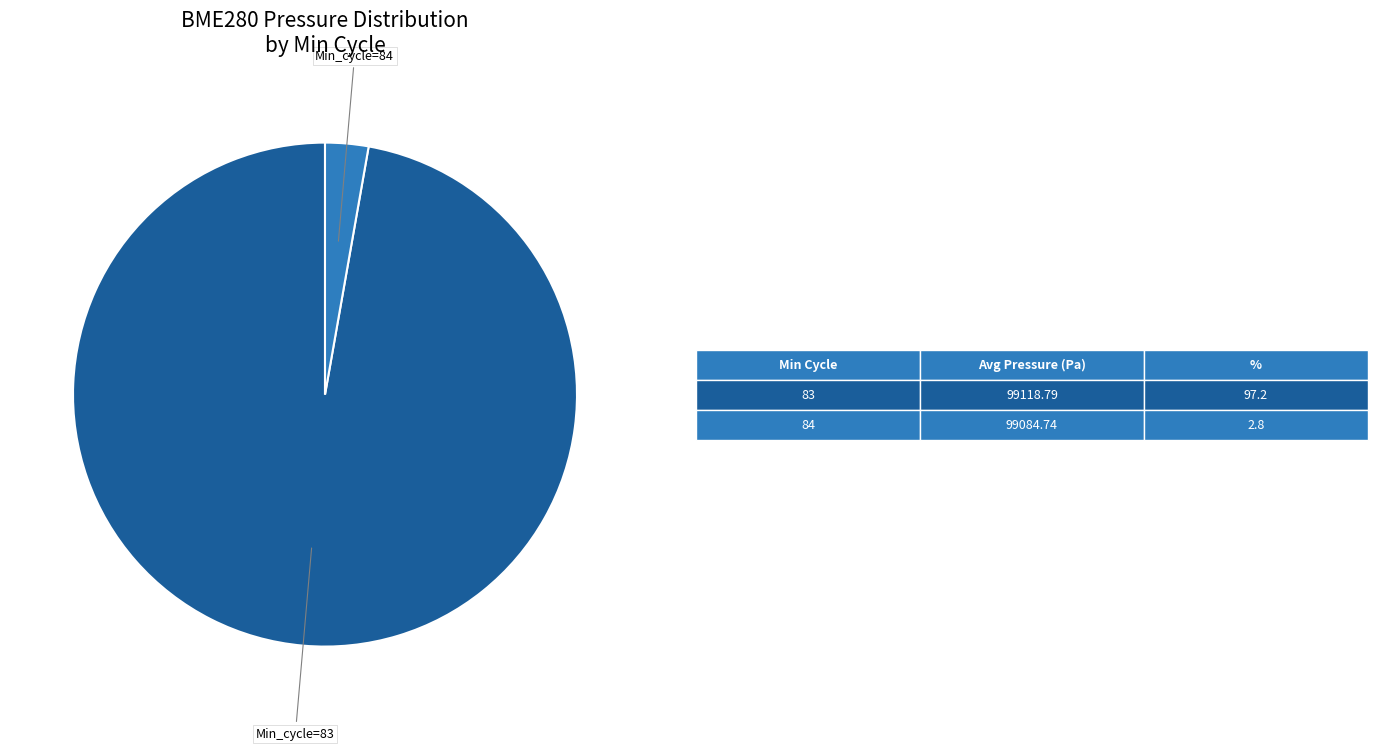

Does any single category account for the majority?

Yes